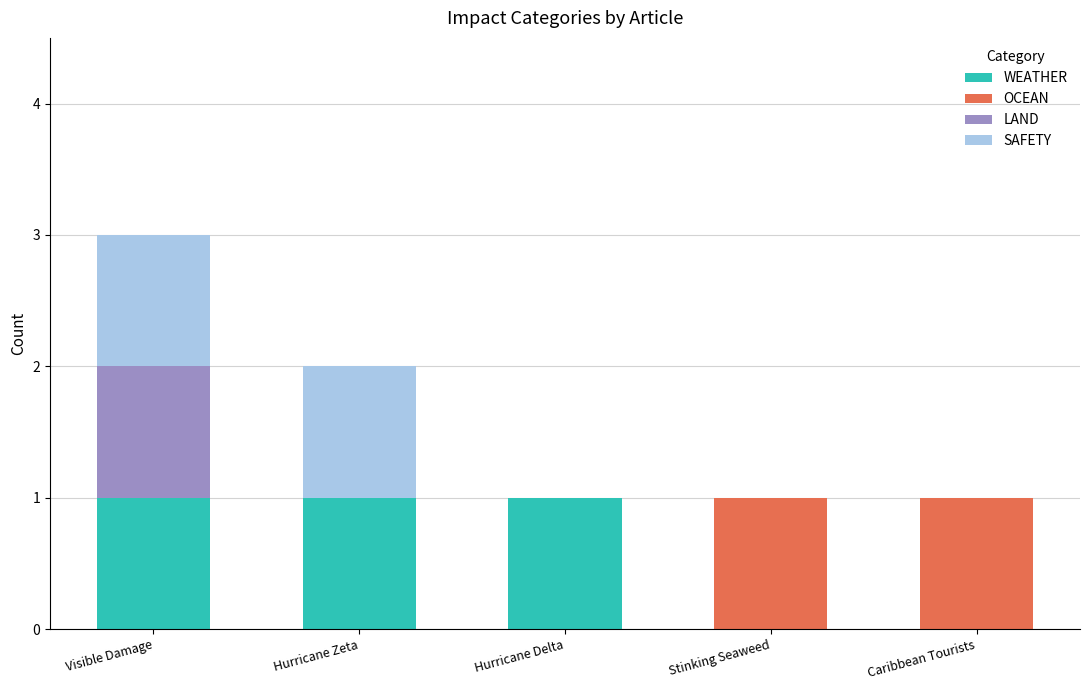

The value of WEATHER at Caribbean Tourists is -1. True or false?

False